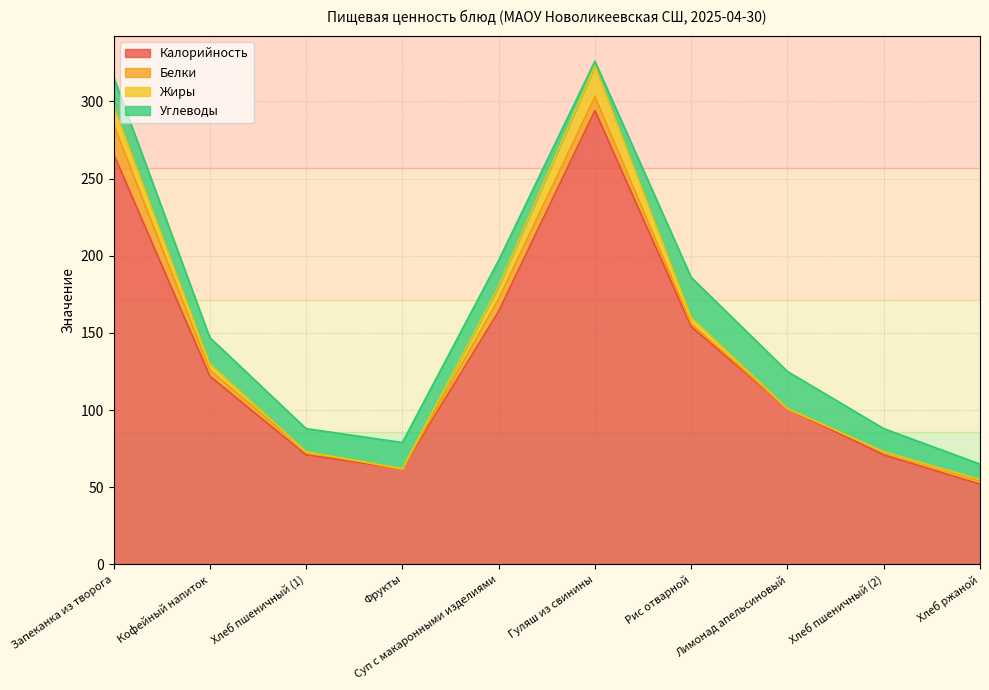

At how many categories does at least one series exceed 127?

4